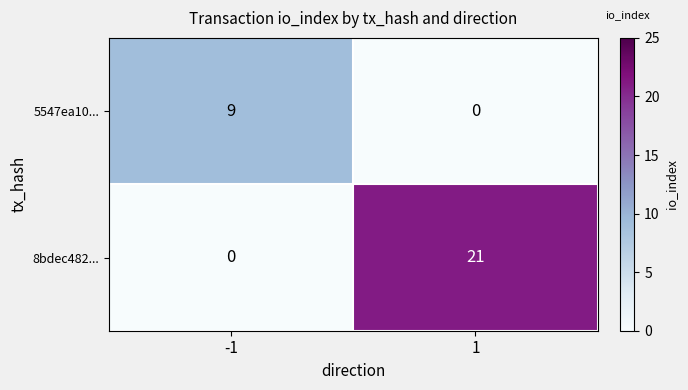

What is the total value across all series at 1?

21